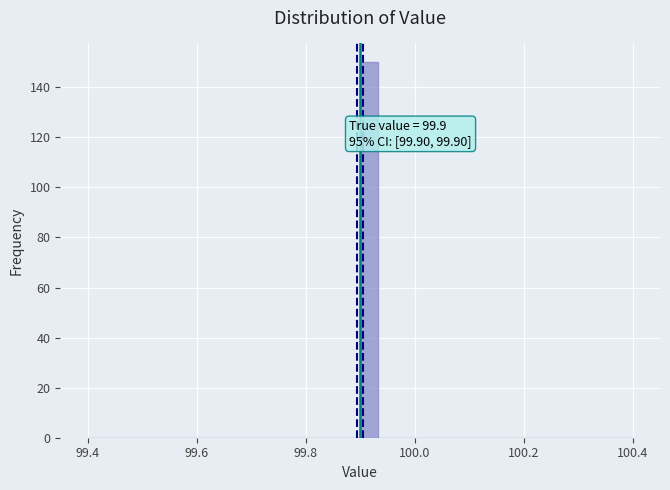

Around what value on the x-axis is the tallest bar? Give the approximate position of its centre, as read against the axis.

99.92